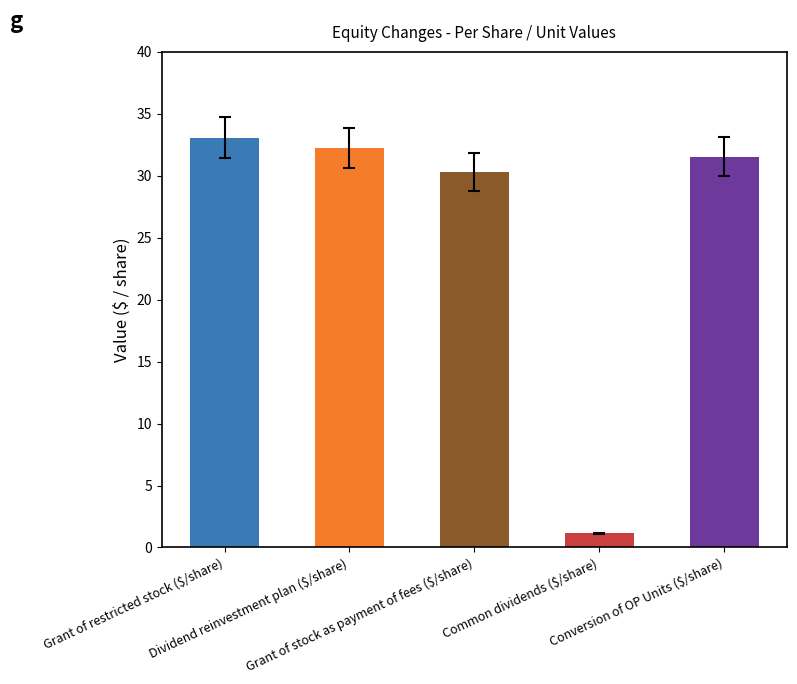

What position from the left is Conversion of OP Units ($/share)?

5